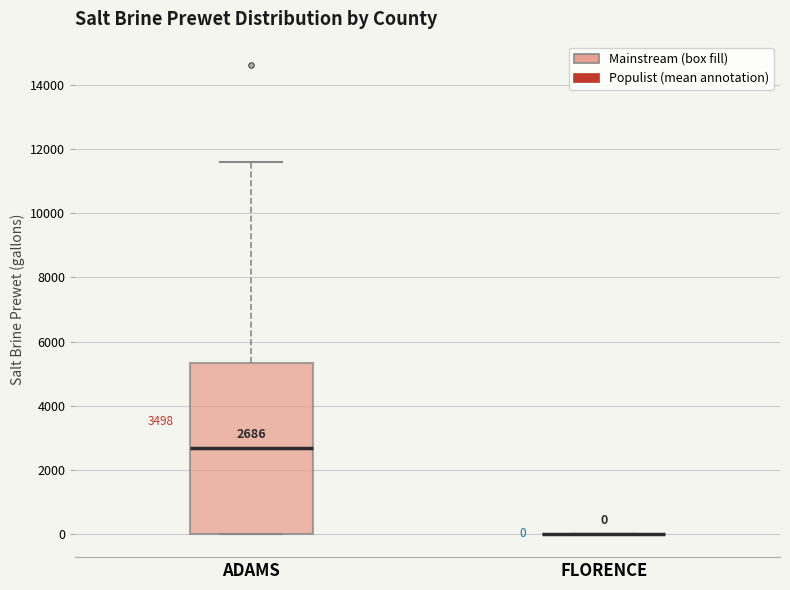

Comparing the boxes themselves (not the whiskers), which one is the tallest?

ADAMS